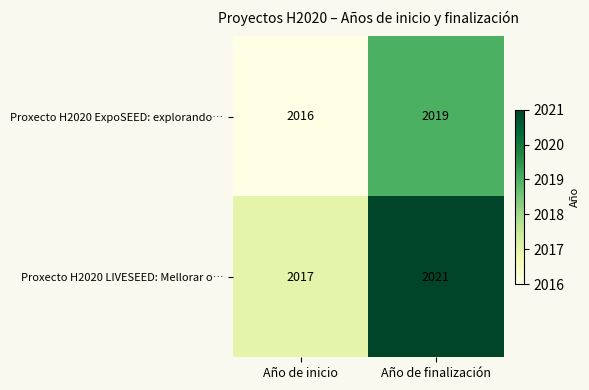

What is the difference between the maximum and minimum values in the Proxecto H2020 ExpoSEED: explorando… series?

3